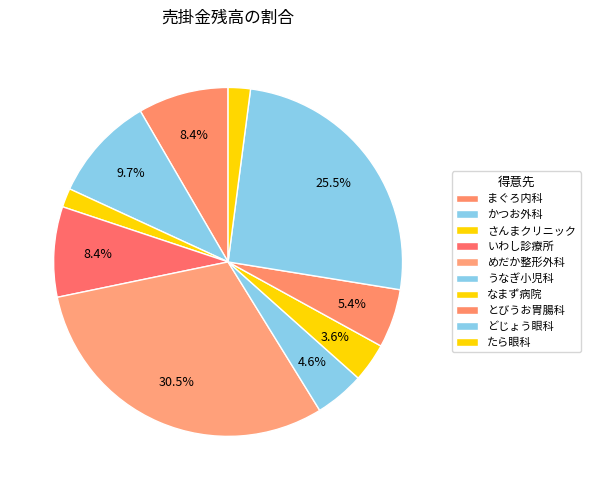

Rank the categories by value from lowest to highest.

さんまクリニック, たら眼科, なまず病院, うなぎ小児科, とびうお胃腸科, いわし診療所, まぐろ内科, かつお外科, どじょう眼科, めだか整形外科